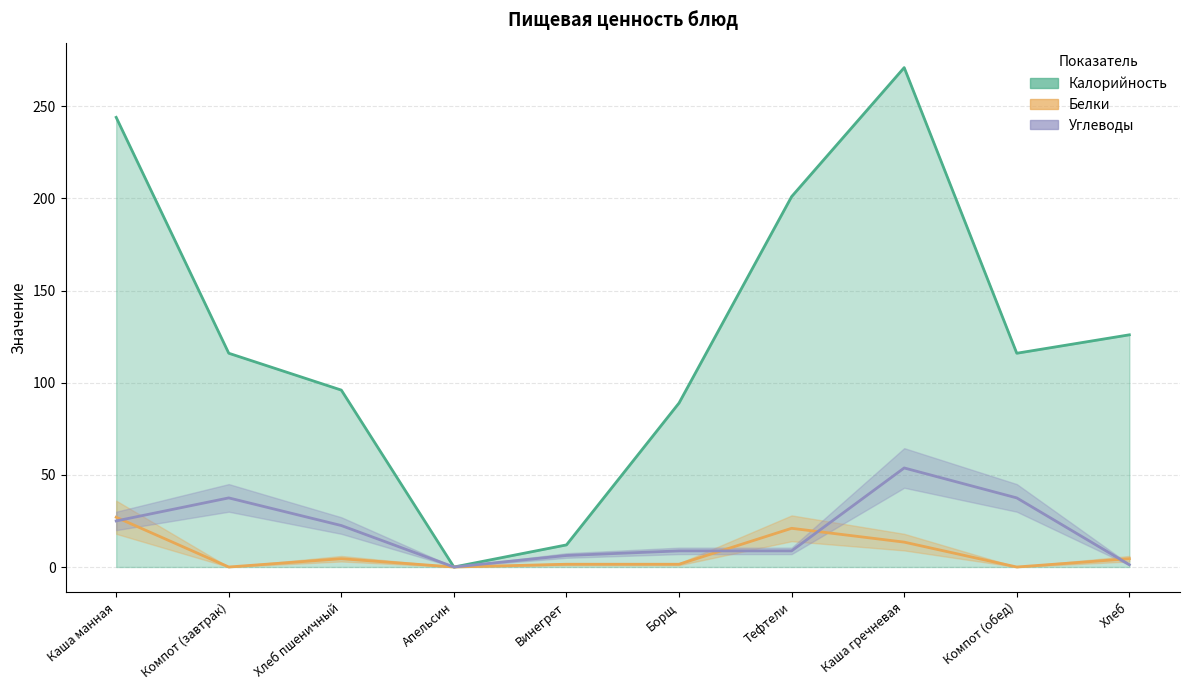

At how many categories does at least one series exceed 95?

7